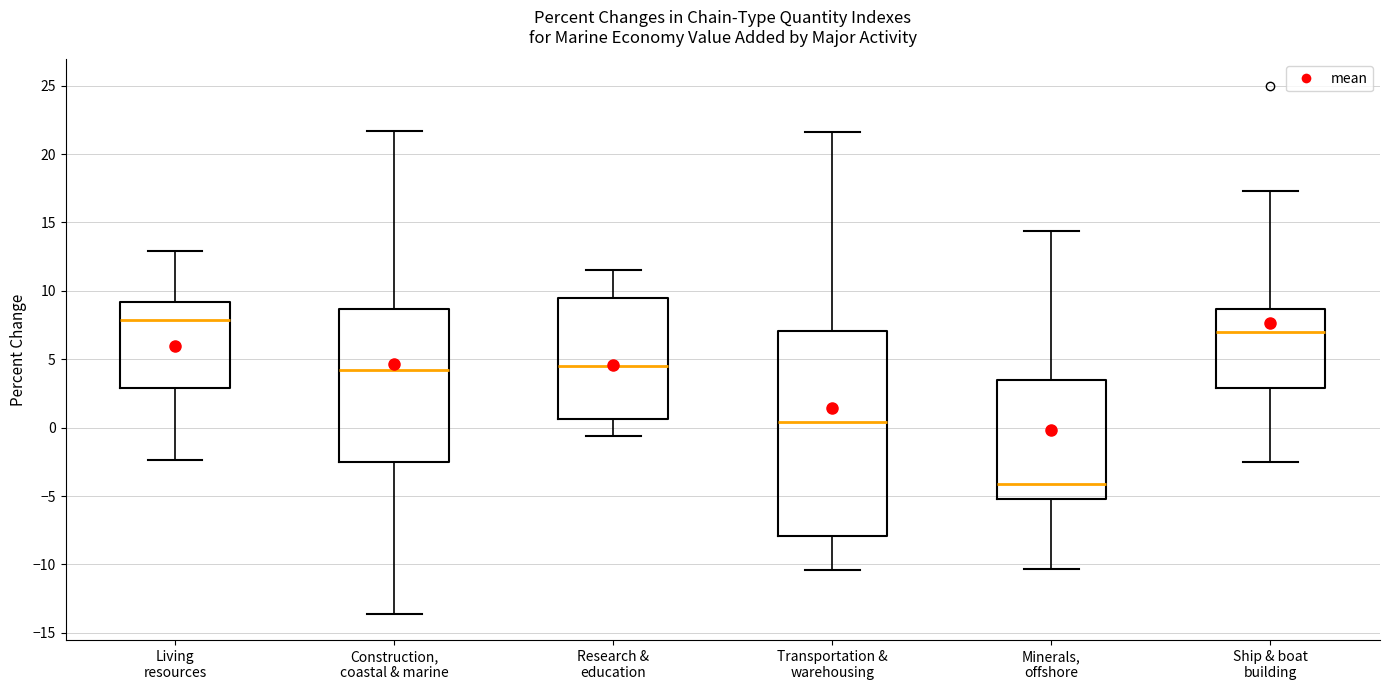

Reading left to right, transcribe this box plot: for each box, give where its median line is, the range the box spans, and where its two whiskers end, as read against the y-axis. The values are not printed on the chart, so give them approximately, as read against the axis.

Living resources: median 8.0, box 3.0 to 9.0, whiskers -2.5 to 13.0
Construction, coastal & marine: median 4.0, box -2.5 to 8.5, whiskers -13.5 to 21.5
Research & education: median 4.5, box 0.5 to 9.5, whiskers -0.5 to 11.5
Transportation & warehousing: median 0.5, box -8.0 to 7.0, whiskers -10.5 to 21.5
Minerals, offshore: median -4.0, box -5.0 to 3.5, whiskers -10.5 to 14.5
Ship & boat building: median 7.0, box 3.0 to 8.5, whiskers -2.5 to 17.5